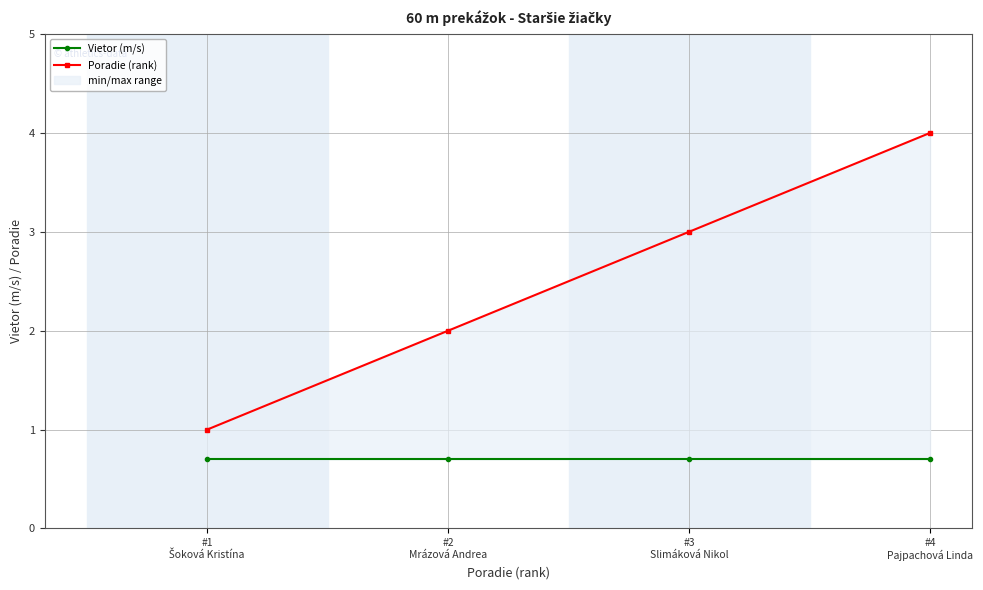

Reading right to left, list all the values displayed in this chart.

Vietor (m/s): 0.7	0.7	0.7	0.7
Poradie (rank): 4.0	3.0	2.0	1.0